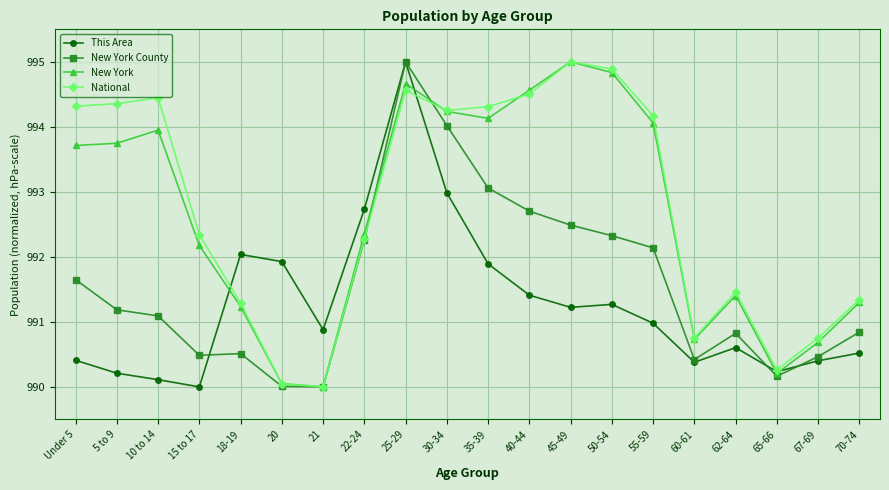

What is the minimum value for New York County?

990.0